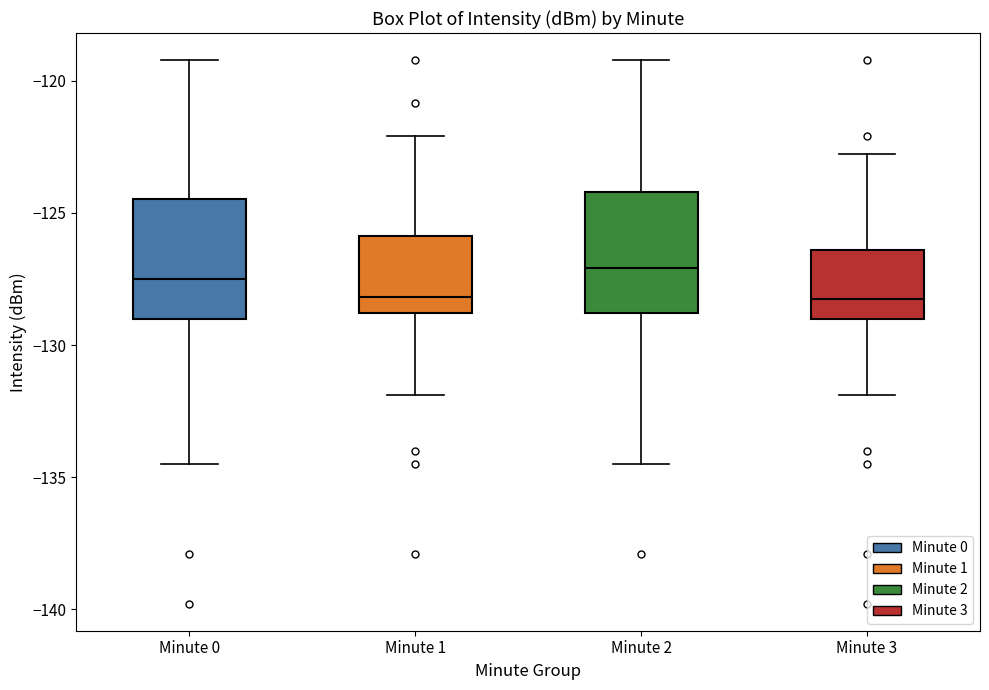

Where is the lower edge of the box for Minute 0 on the y-axis? The values are not printed on the chart, so give them approximately, as read against the axis.

-129.0